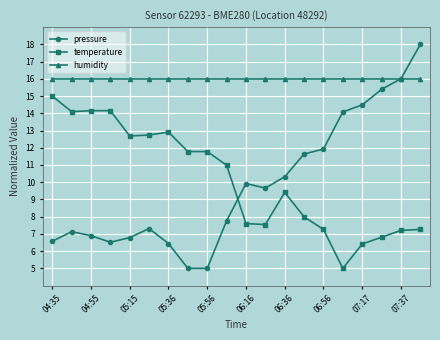

True or false: temperature and humidity cross at least once.

False